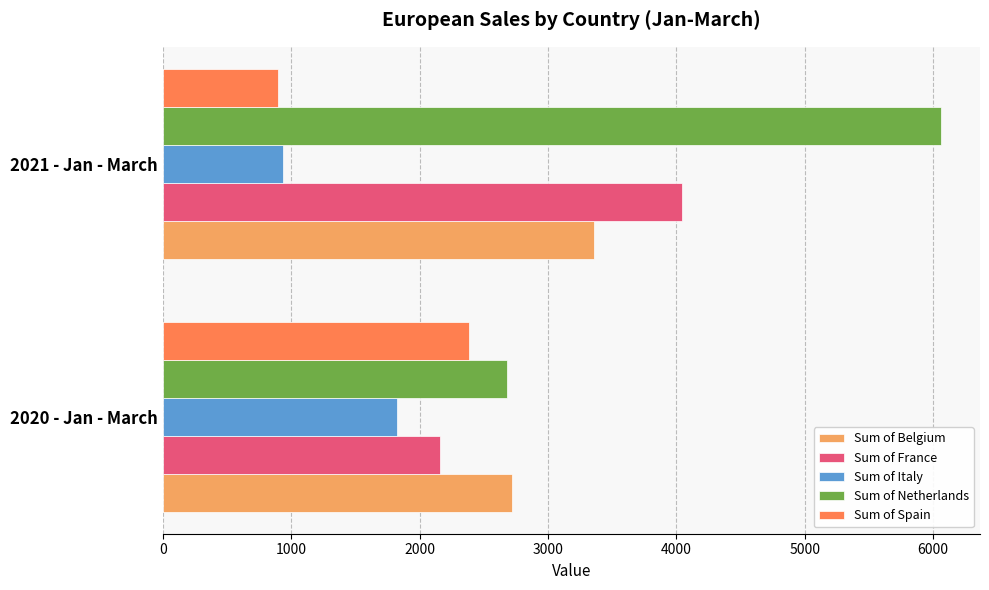

Which series has the widest spread of values?

Sum of Netherlands